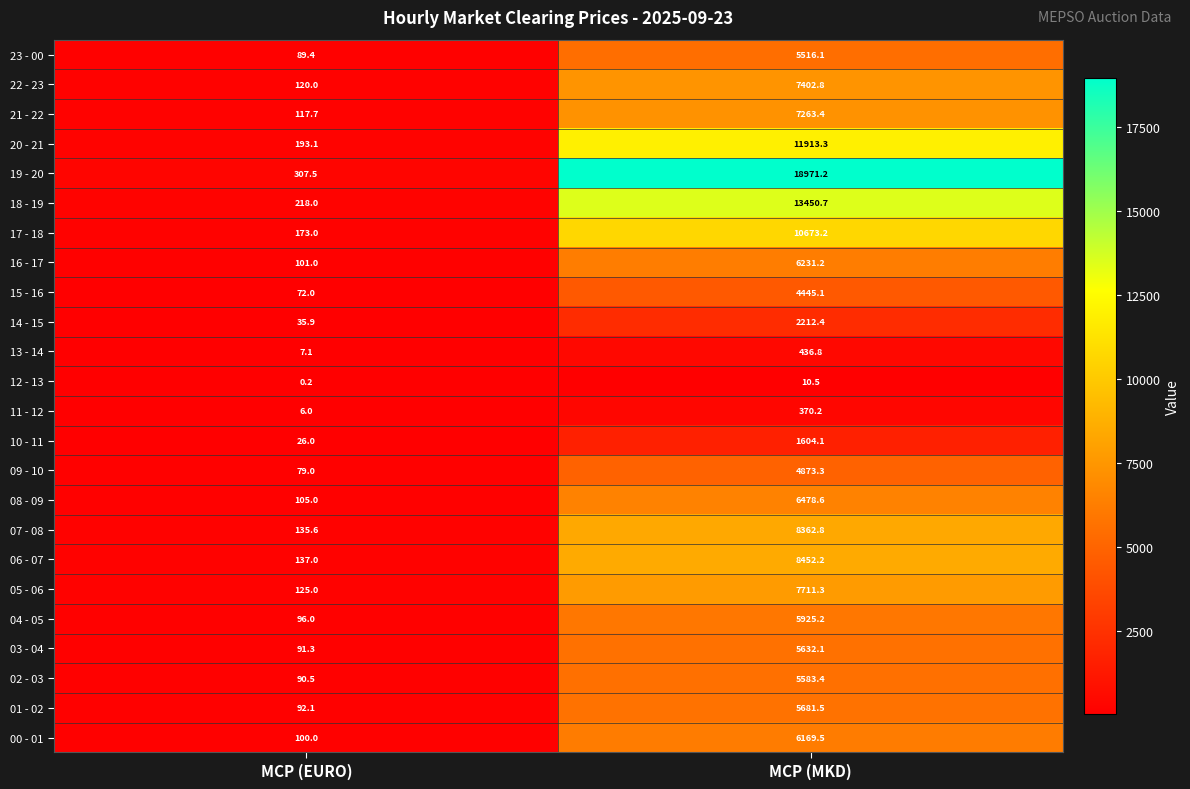

What is the minimum value shown in the chart?

0.2